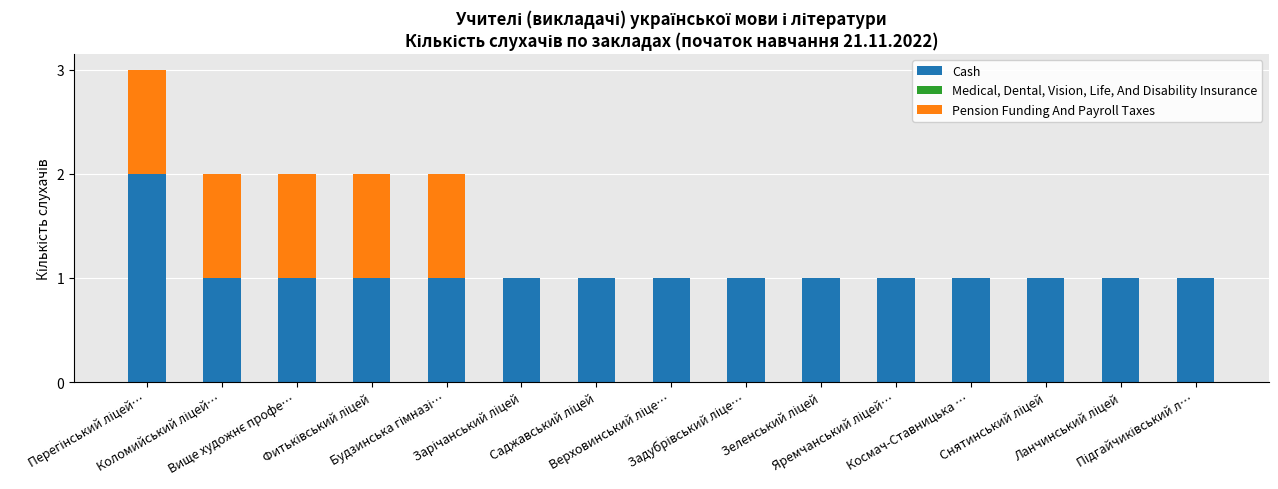

Are the bars horizontal?

No